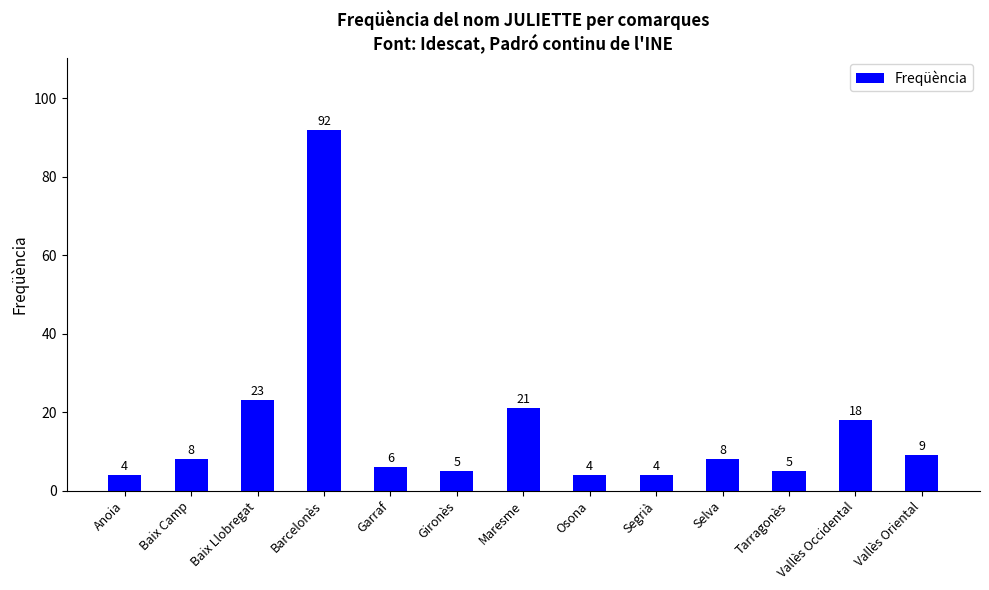

How many data points does each series have?

13